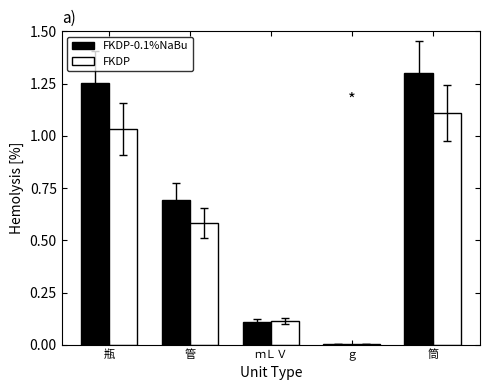

What is the spread (max minus min) of values at 管?

0.1